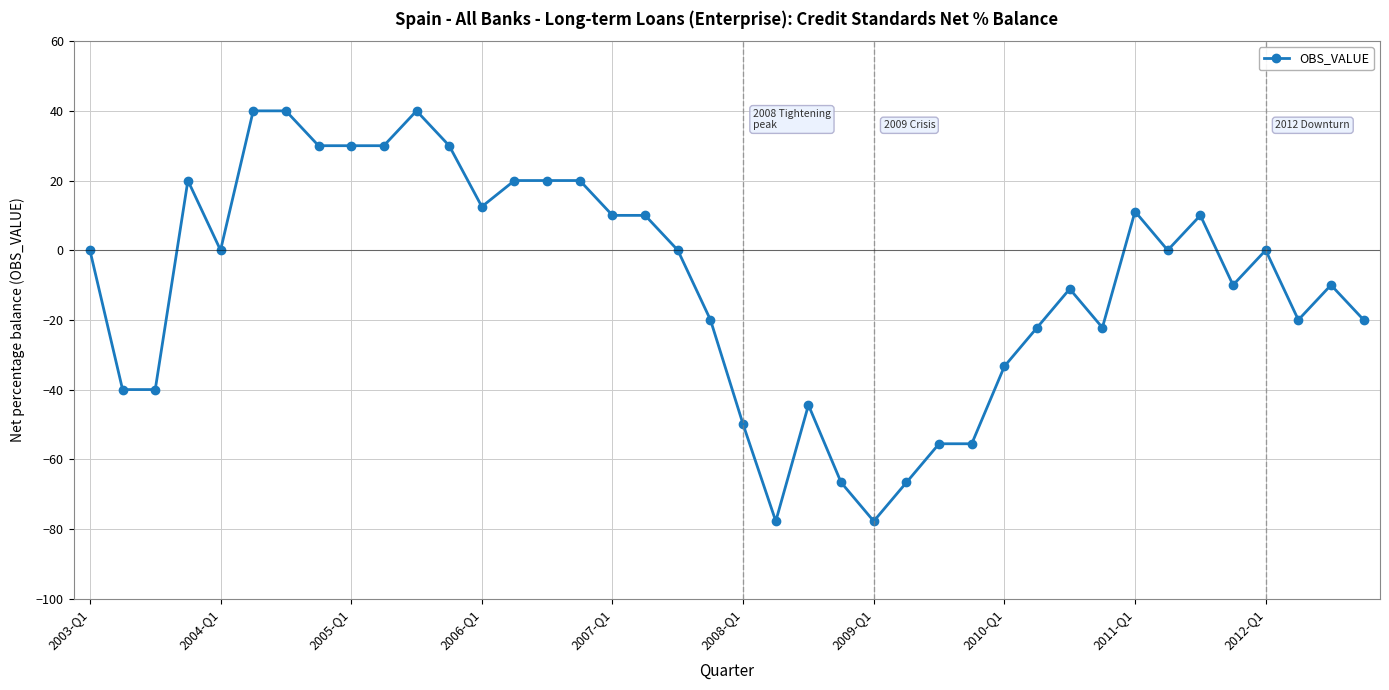

True or false: the data has more than 2 interior local peaks.

True